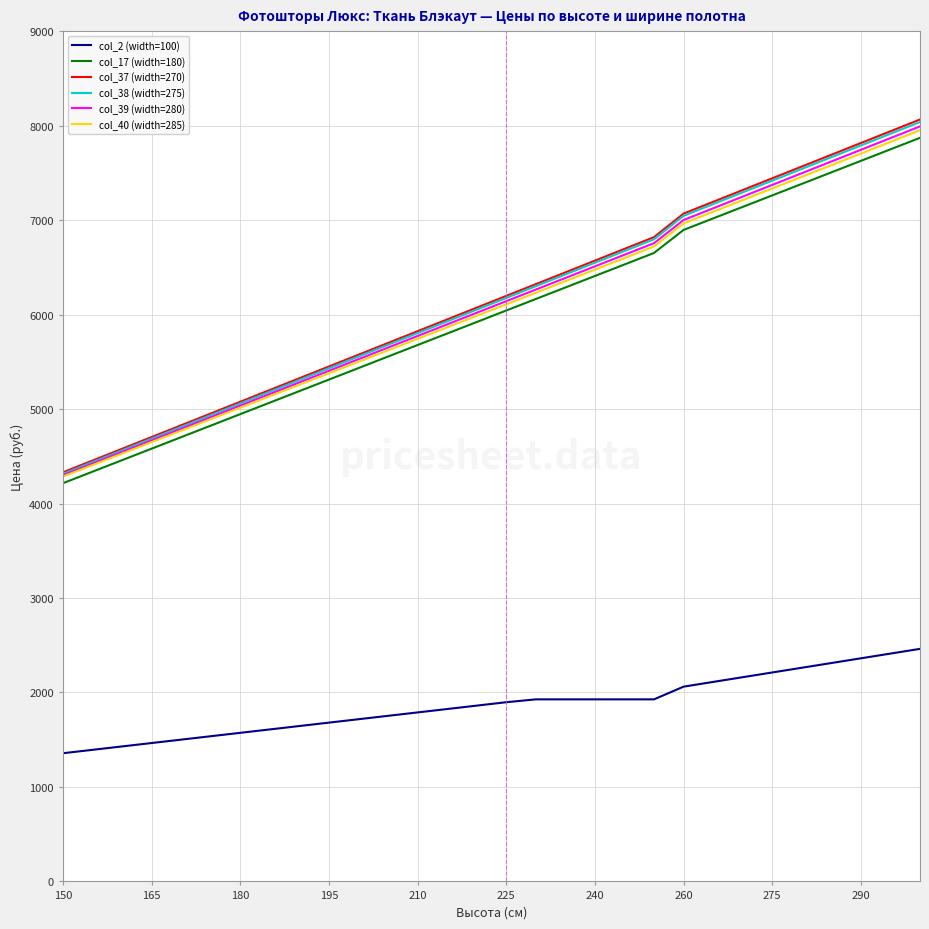

True or false: col_39 (width=280) and col_2 (width=100) cross at least once.

False